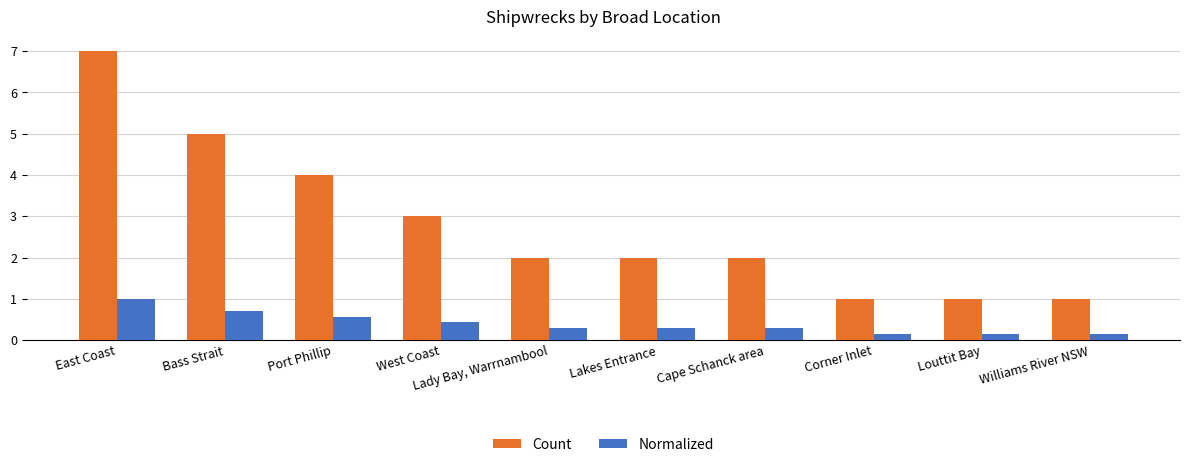

Which category has the highest value in the Count series?

East Coast